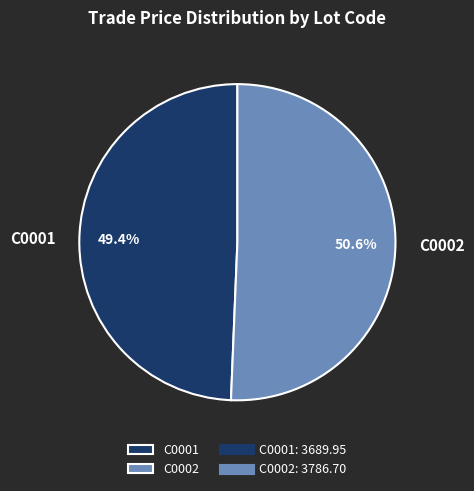

What percentage is the C0001 slice, to the nearest percent?

49%